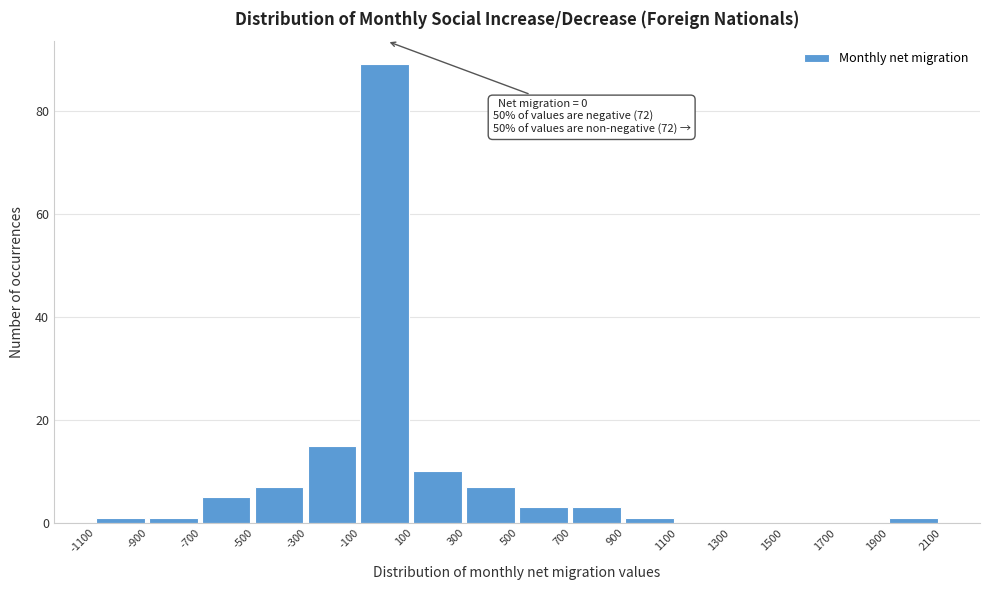

Over which range of the x-axis is the bar tallest?

-100 to 100